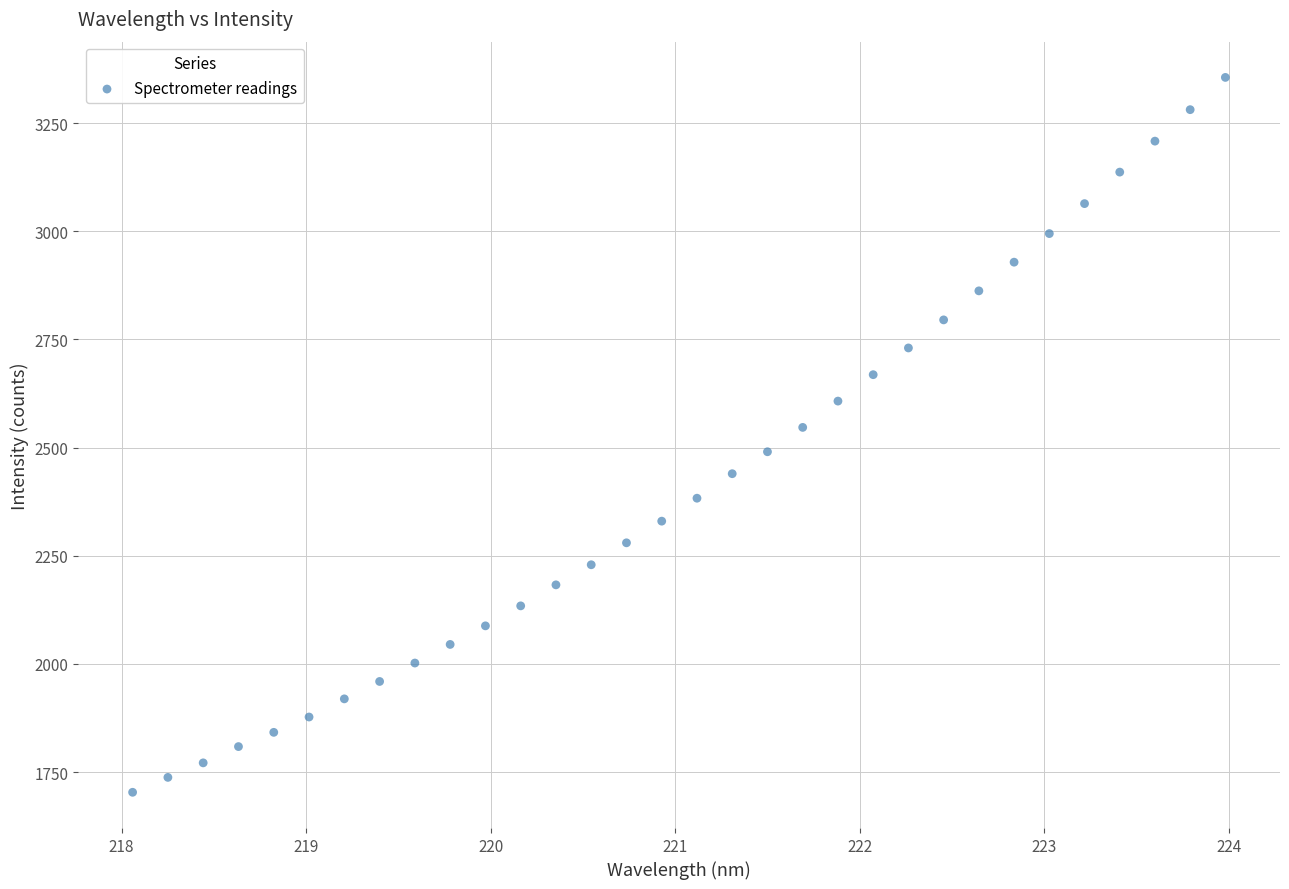

What is the range of X values (max minus min)?

5.9